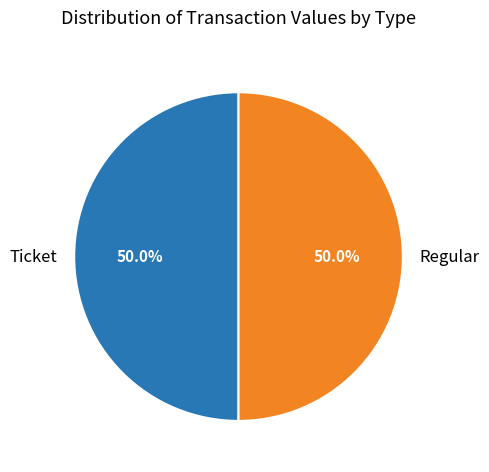

To the nearest percent, what is the average slice percentage?

50%